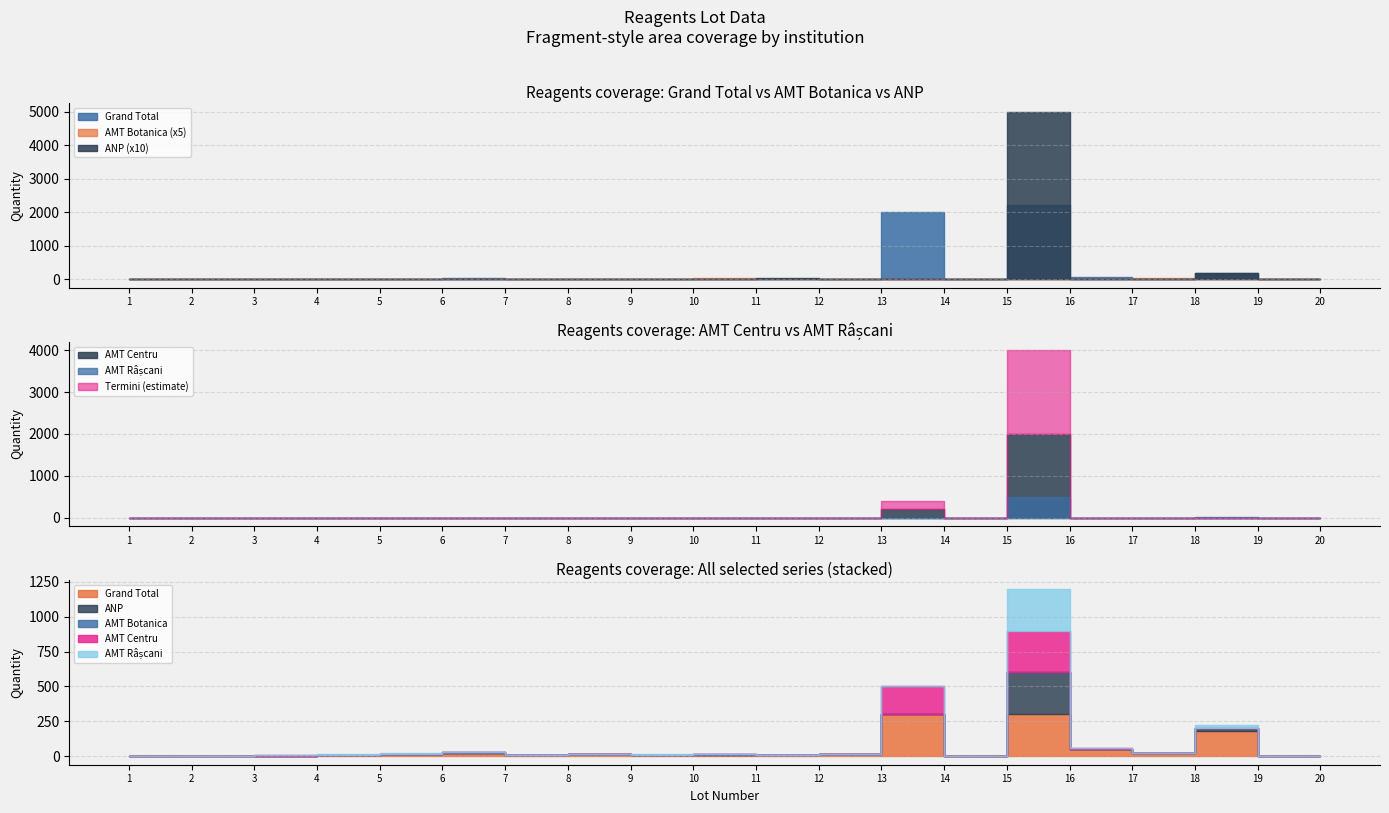

How many values in AMT Centru are above zero?

10